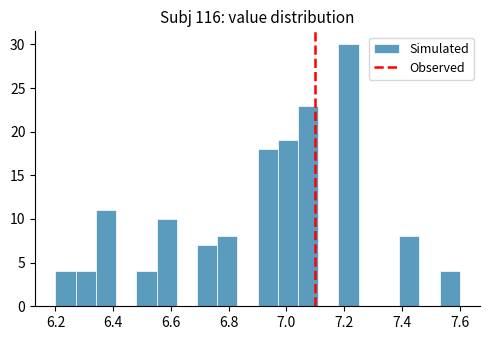

Around what value on the x-axis is the tallest bar? Give the approximate position of its centre, as read against the axis.

7.22